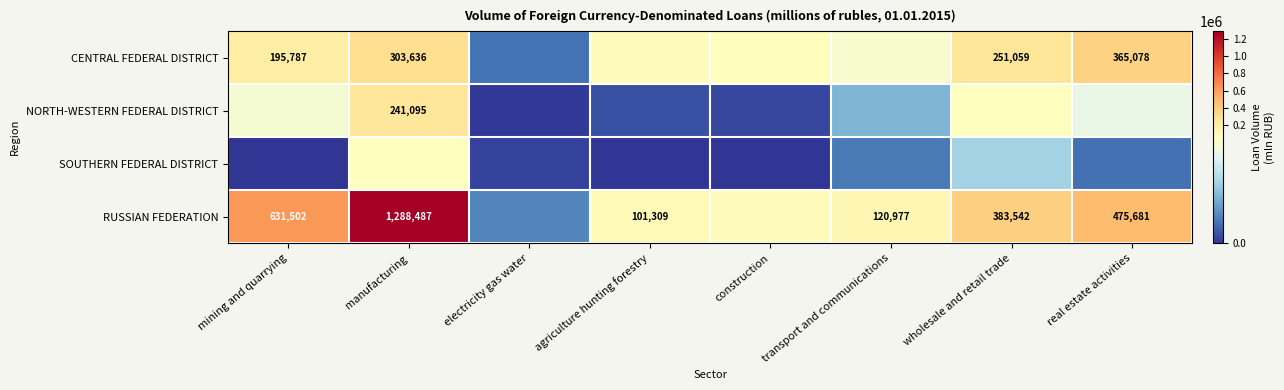

Is it true that RUSSIAN FEDERATION equals 741727 at real estate activities?

False